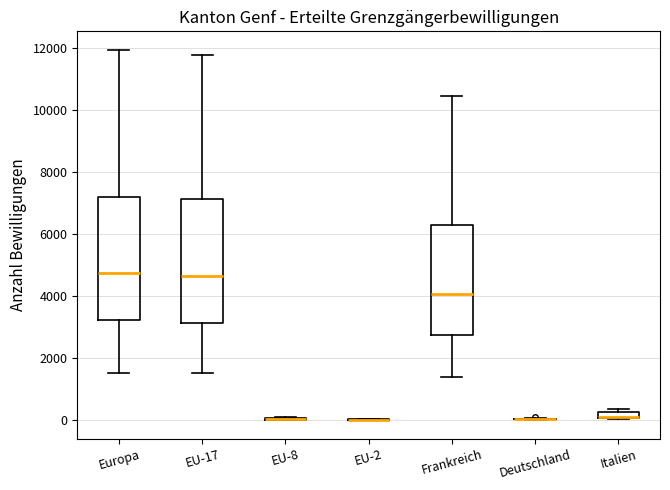

Where does the lower whisker of the box for Frankreich end on the y-axis? The values are not printed on the chart, so give them approximately, as read against the axis.

1400